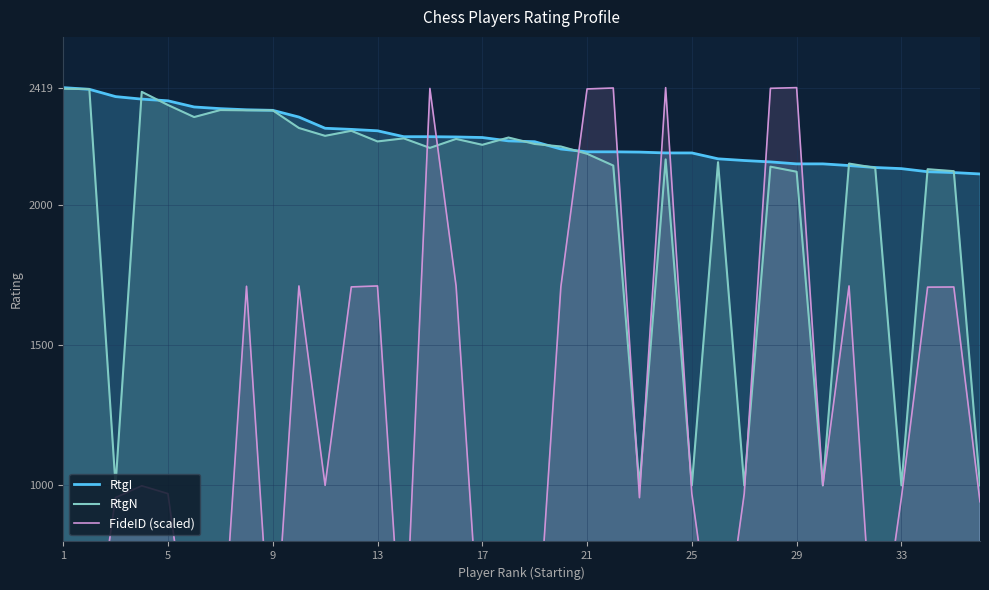

True or false: RtgN has more than 2 interior local peaks.

True